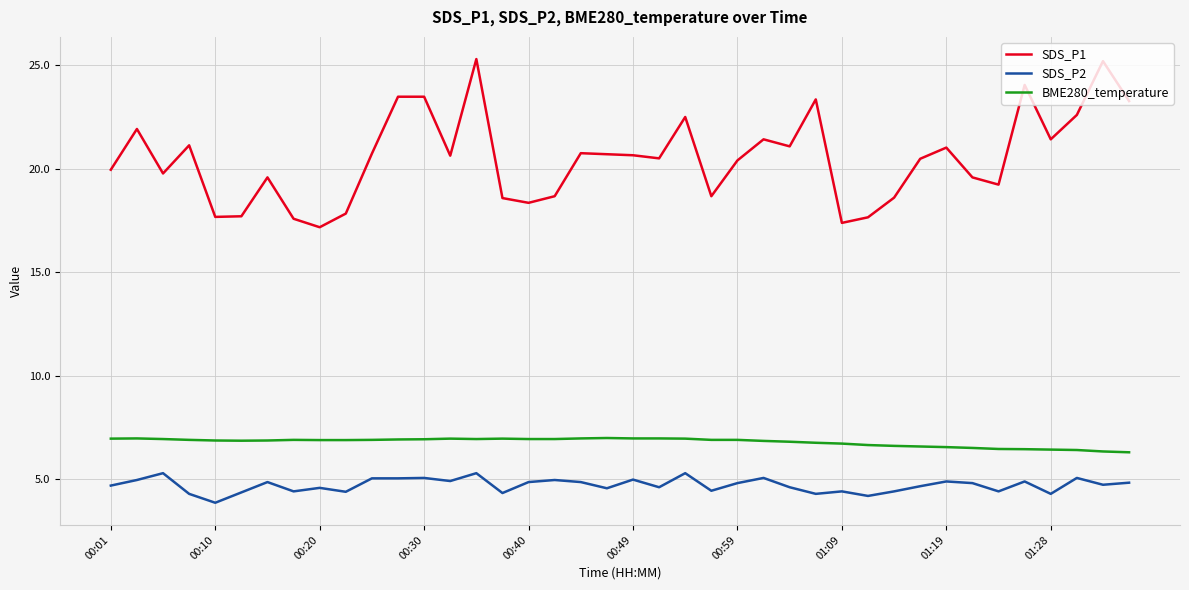

What is the highest value of the SDS_P1 series?

25.3